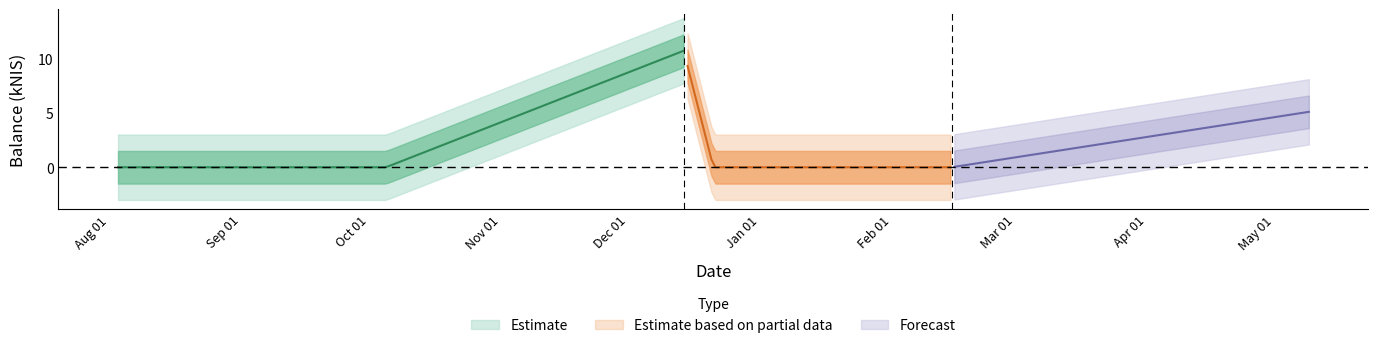

Does the chart display data point markers on the line(s)?

No